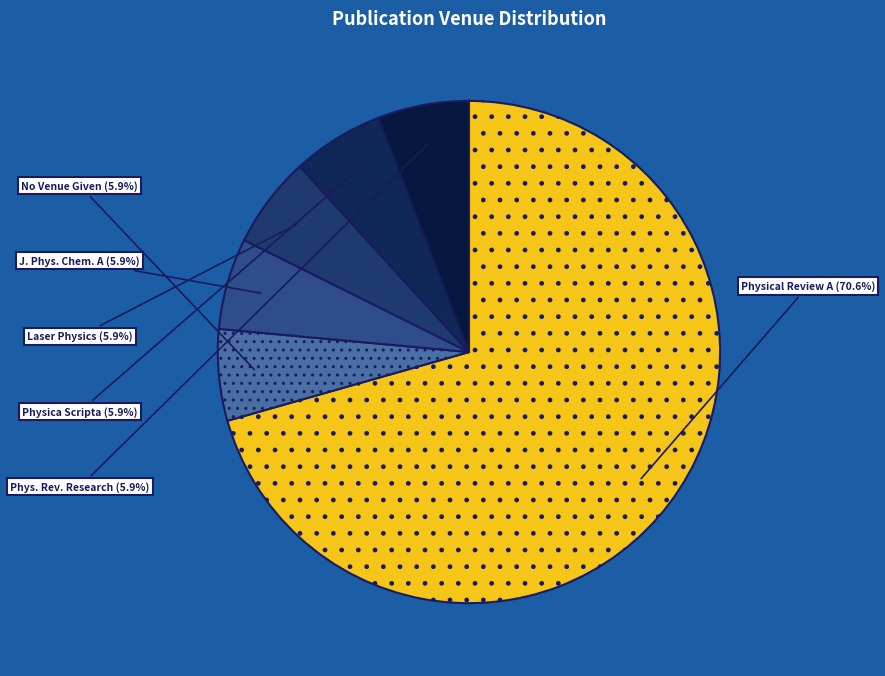

To the nearest percent, what is the difference between the largest and smallest slice percentages?

65%